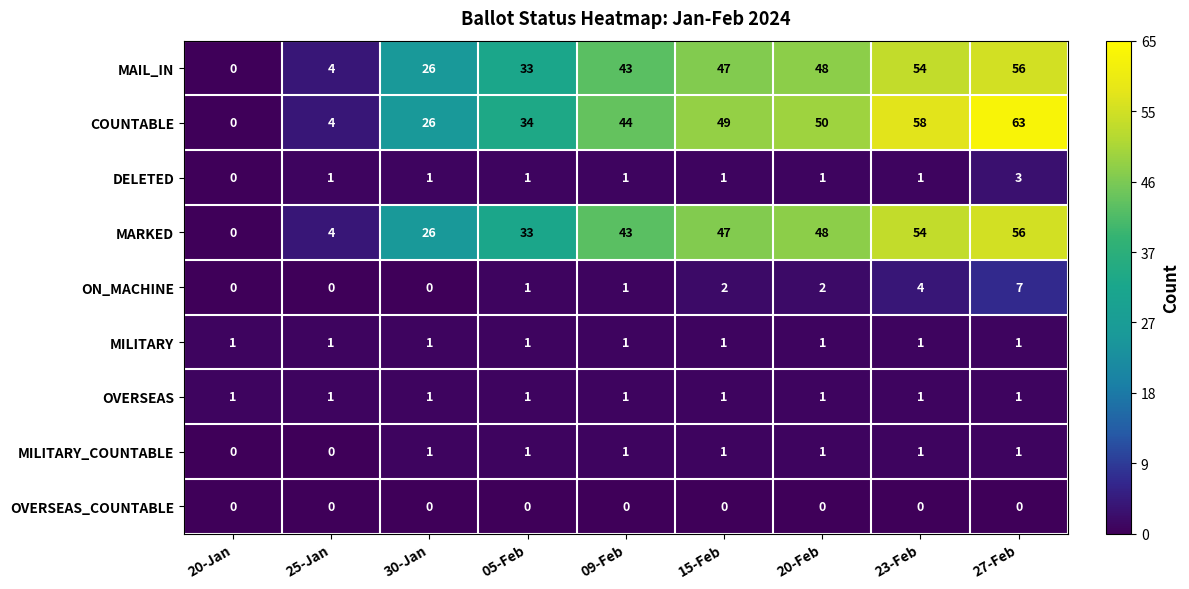

How many categories are shown in the chart?

9